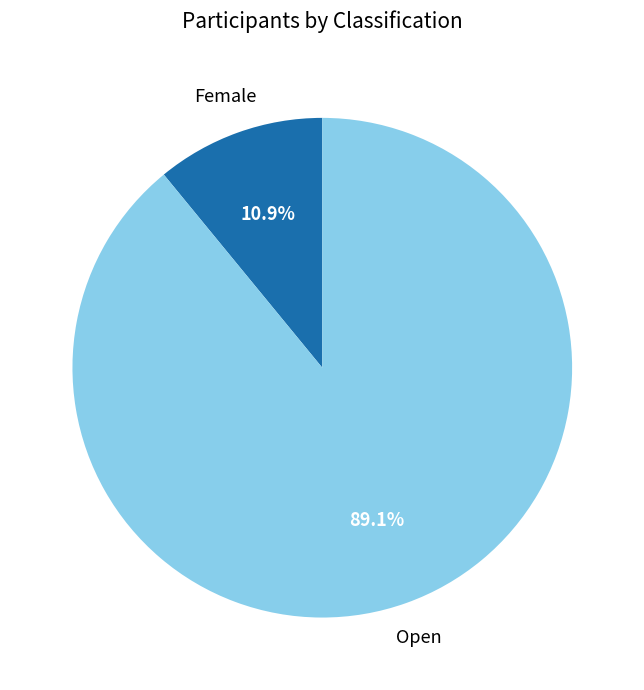

Which has a higher value, Female or Open?

Open